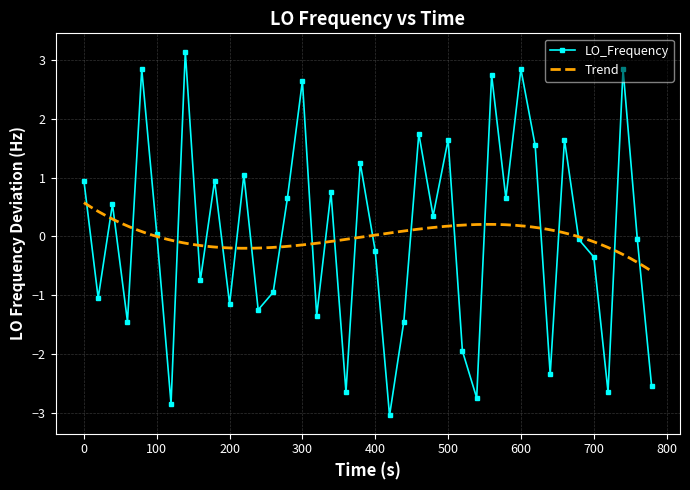

True or false: LO_Frequency has more than 0 interior local peaks.

True